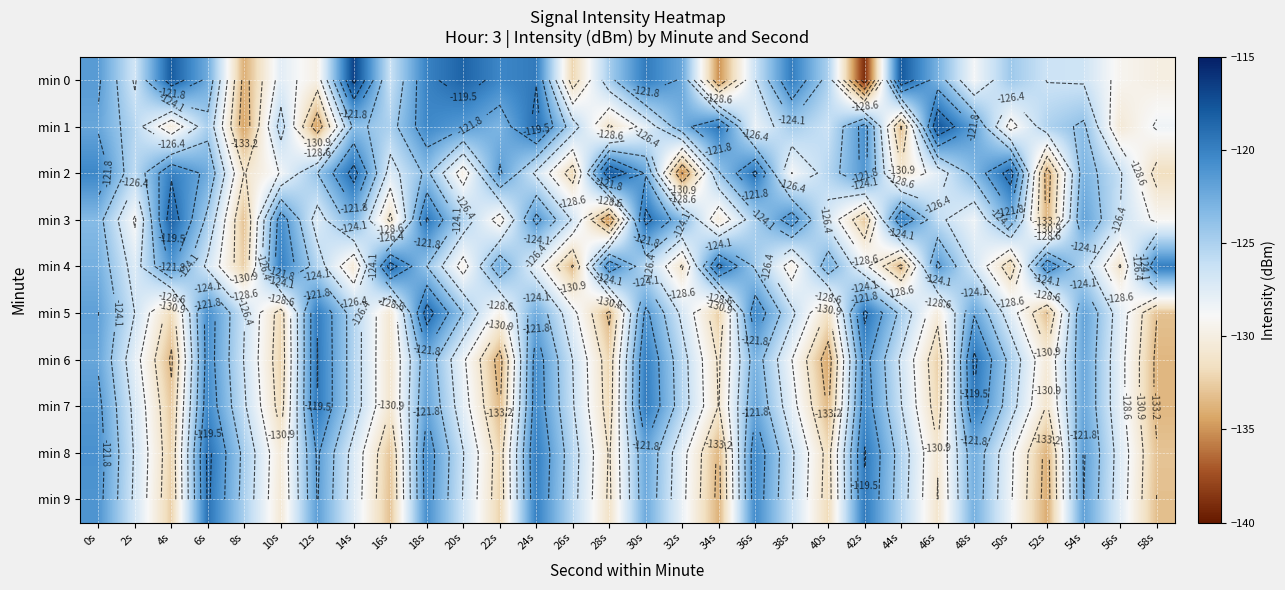

What is the spread (max minus min) of values at 4s?

15.6